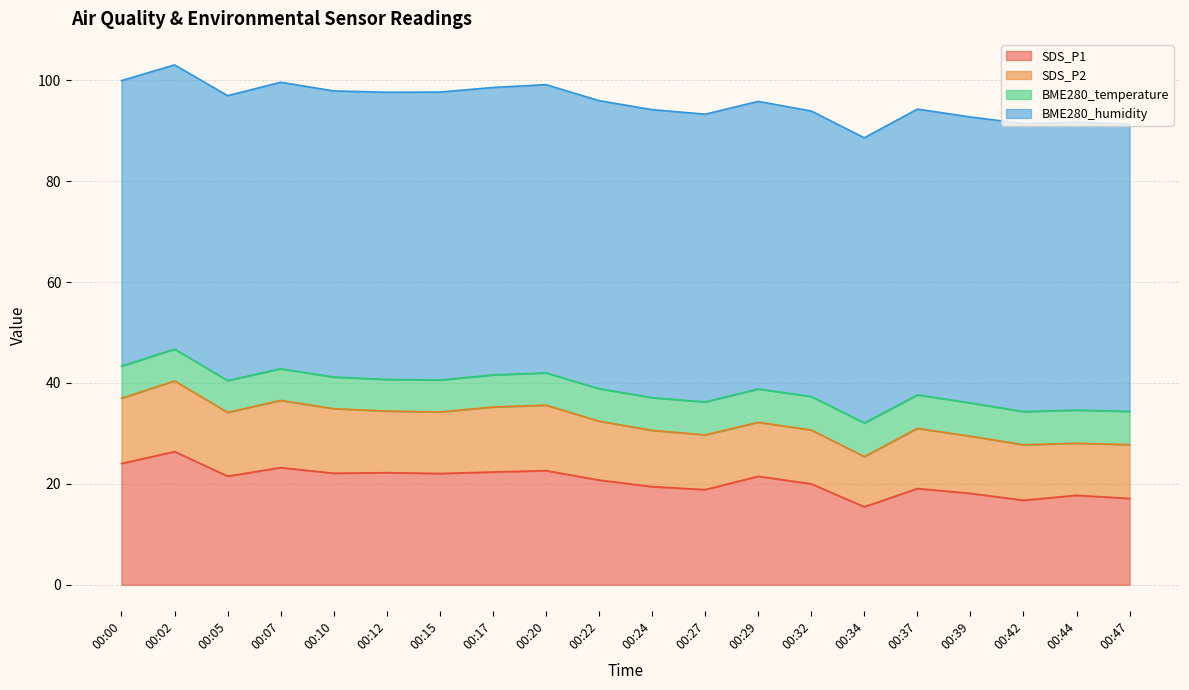

True or false: BME280_temperature and SDS_P2 cross at least once.

False